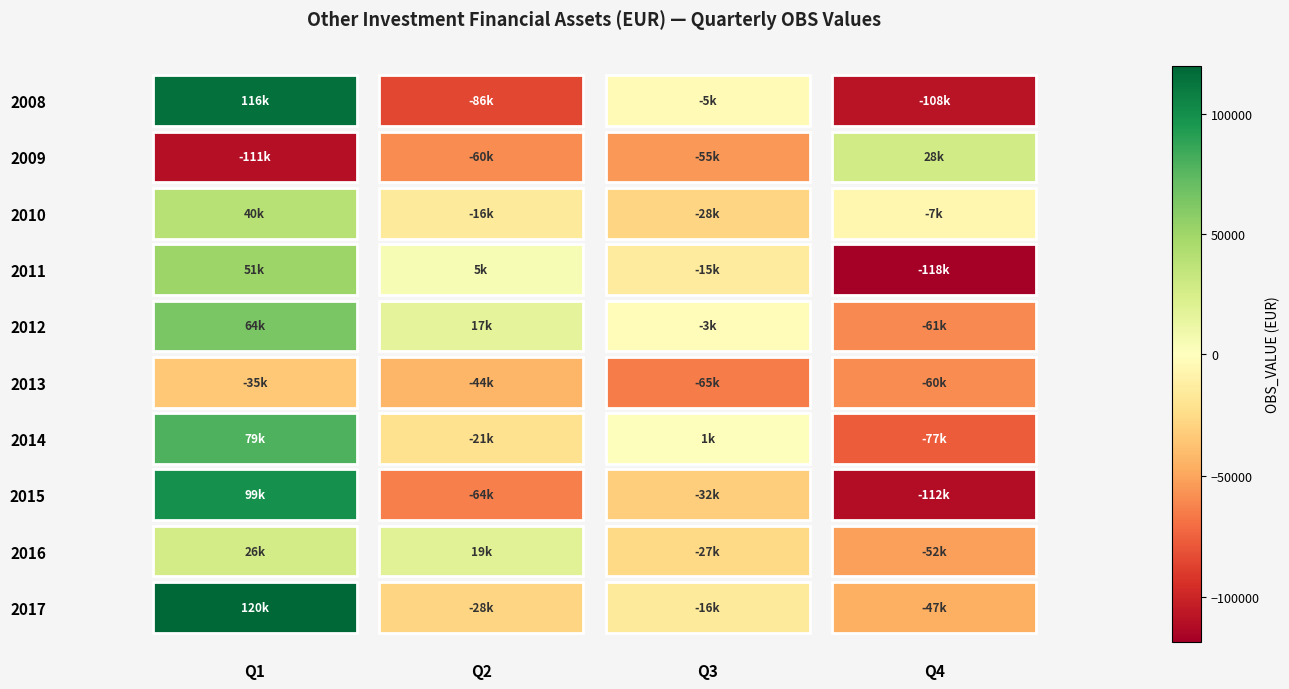

Between Q4 and Q1, which is larger?

Q1